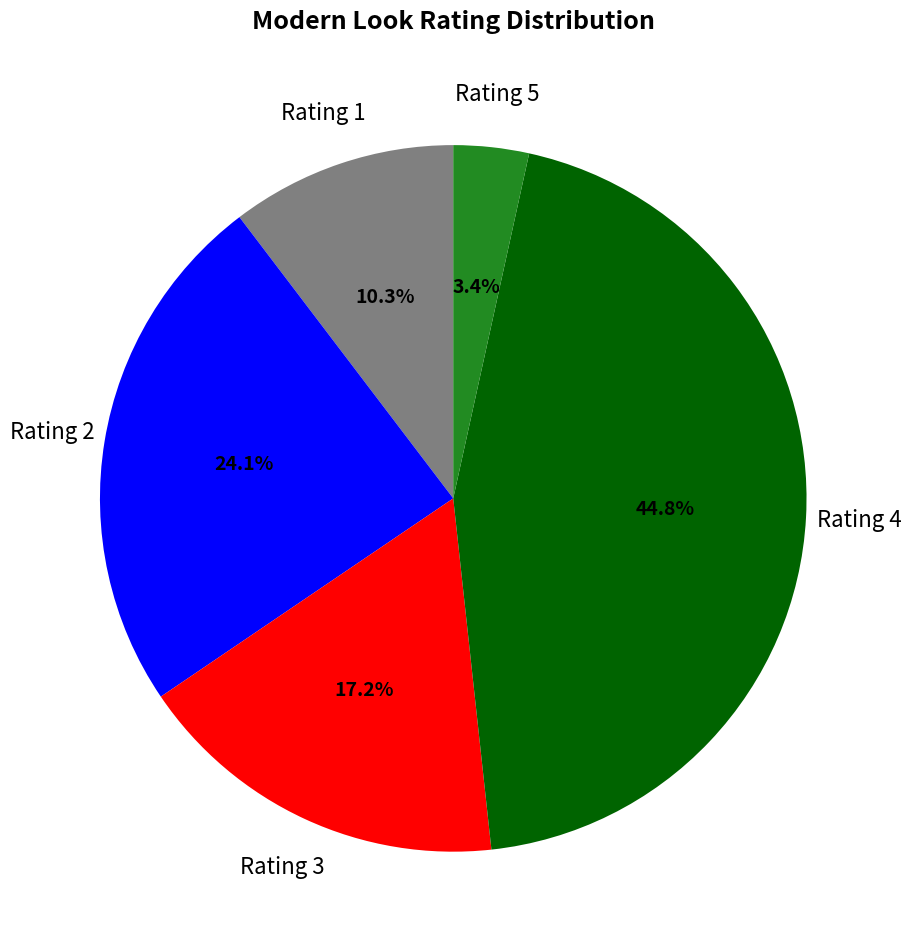

Does any single category account for the majority?

No